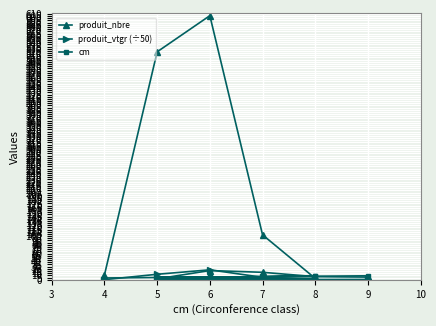

In cm, how many points are higher than both neighbors (excluding endpoints)?

1